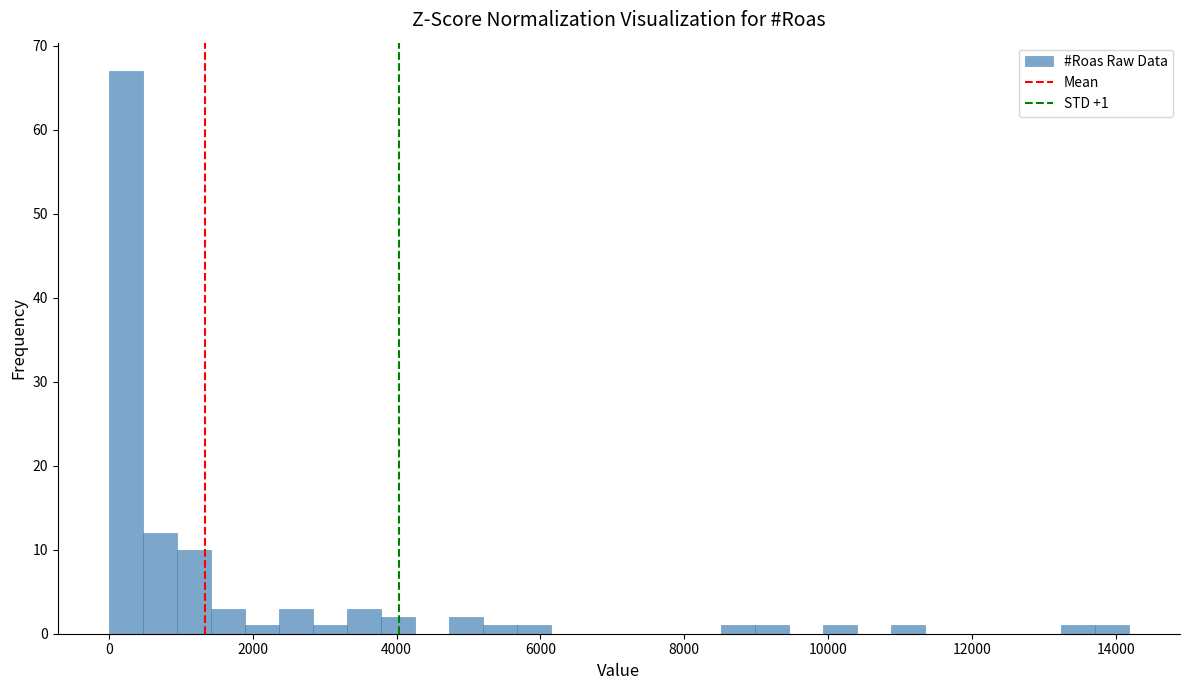

Read against the x-axis, roughly where is the centre of the tallest bar?

200